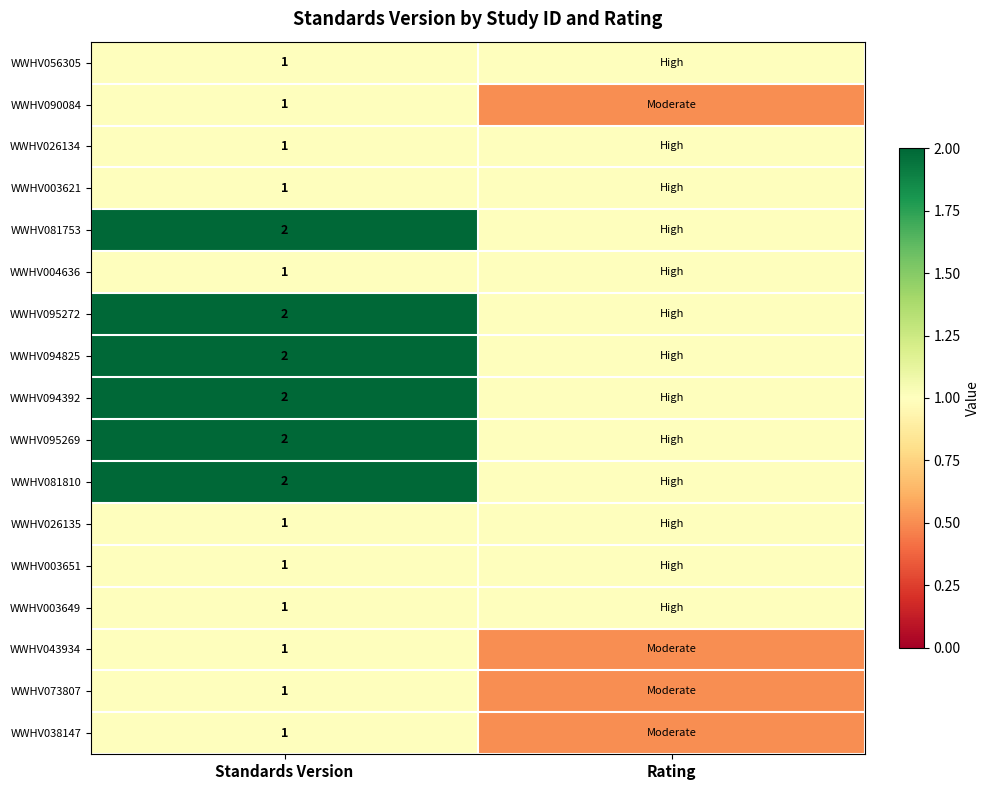

At how many categories does at least one series exceed 1?

1